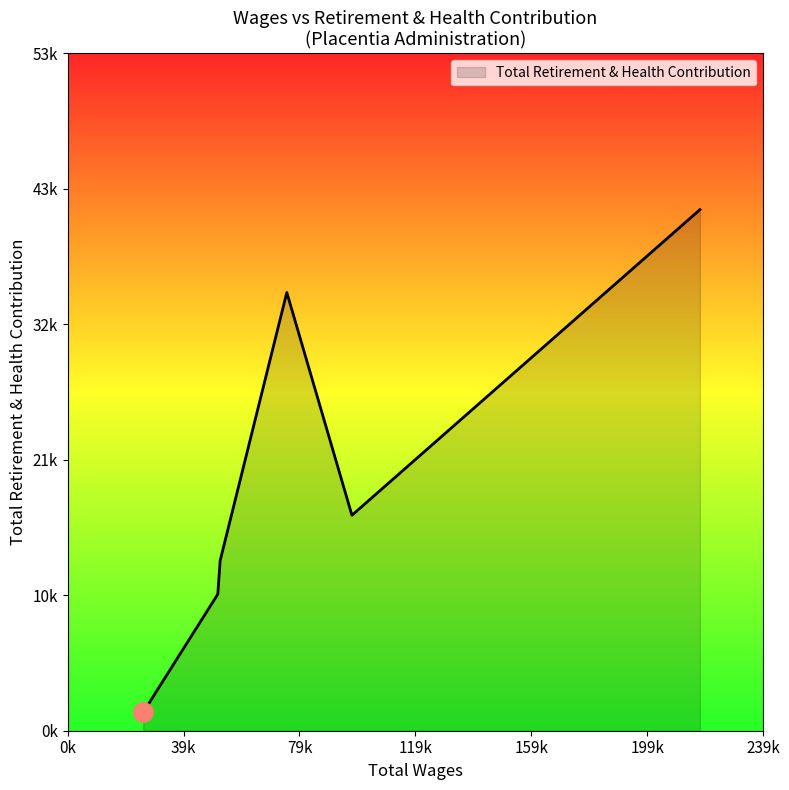

List the labels in order of value, largest first.

218017.0, 75570.0, 98028.0, 52586.0, 51776.0, 26059.0